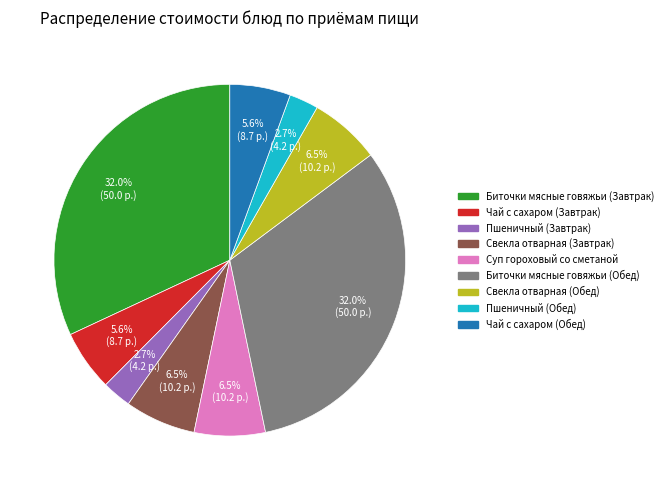

Does any single category account for the majority?

No